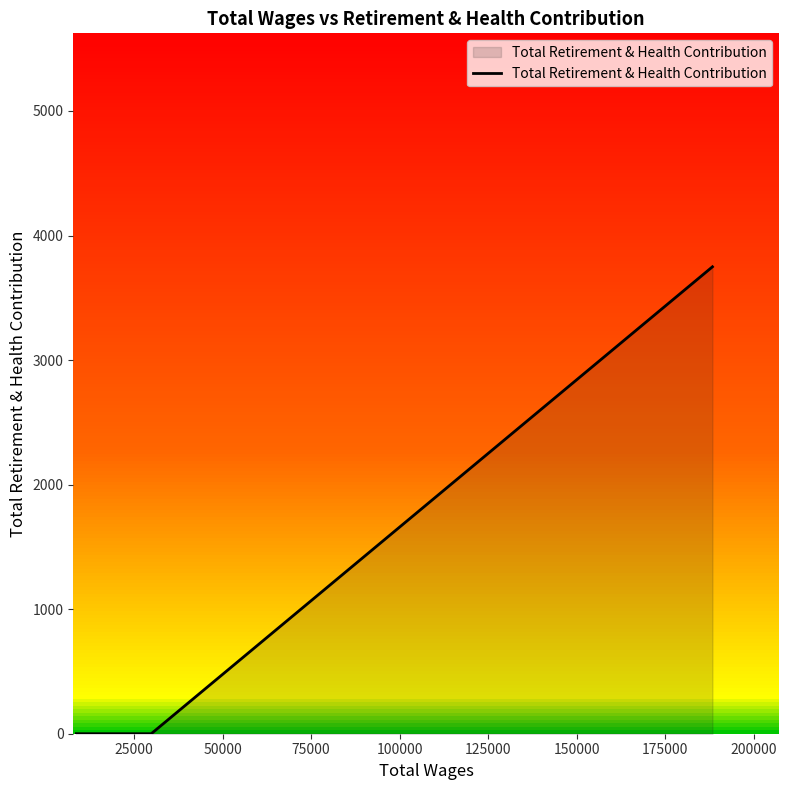

What is the difference between the maximum and minimum values?

3749